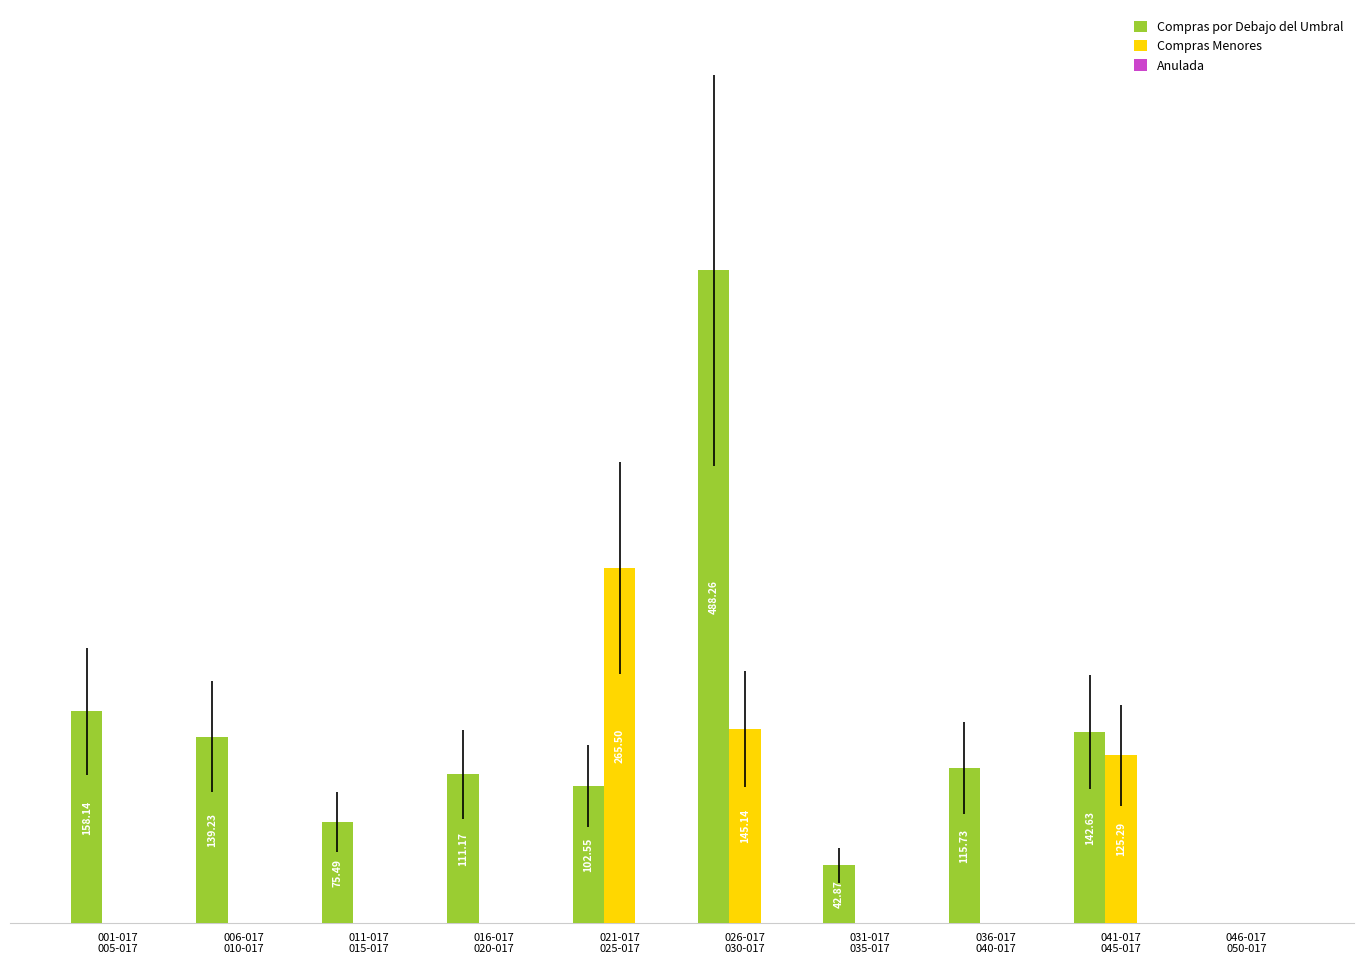

Does the chart contain stacked bars?

No